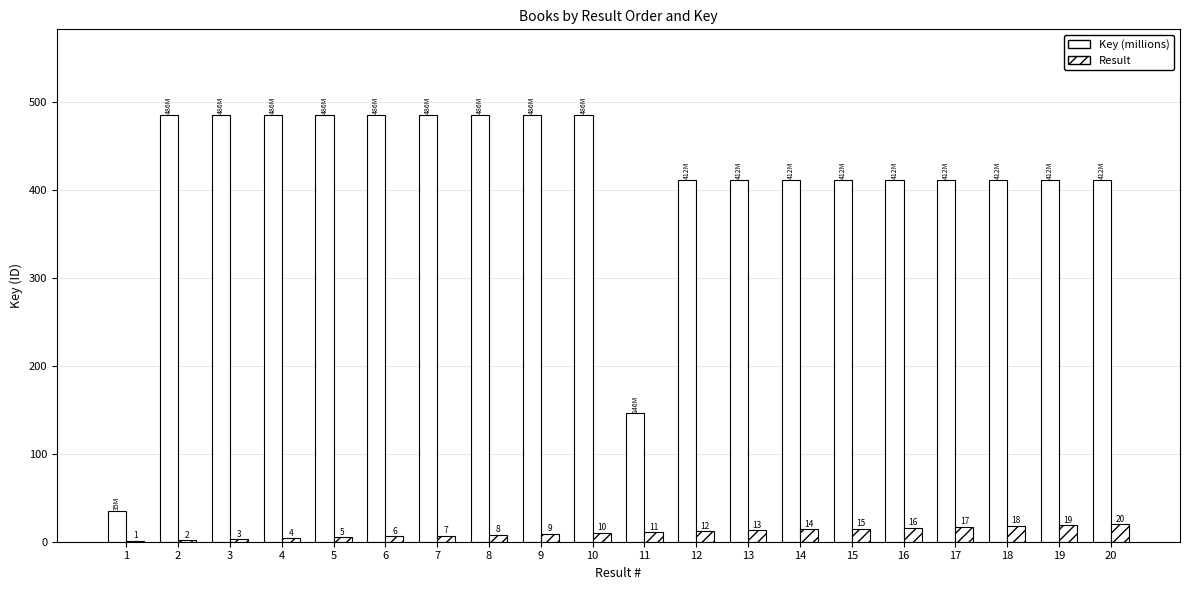

How many groups of bars are there?

20